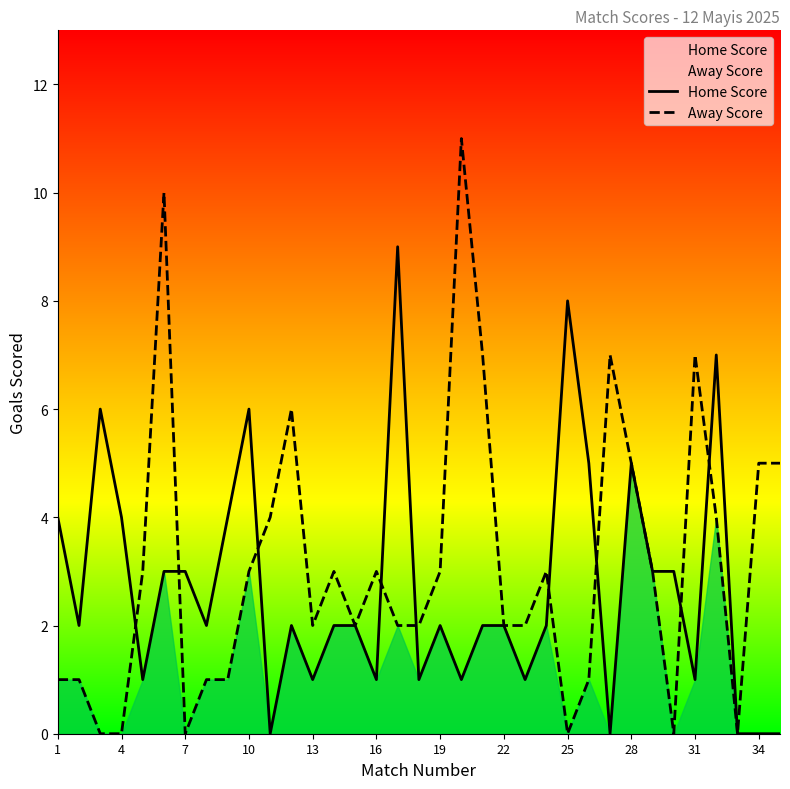

Count the number of categories in the chart.

35